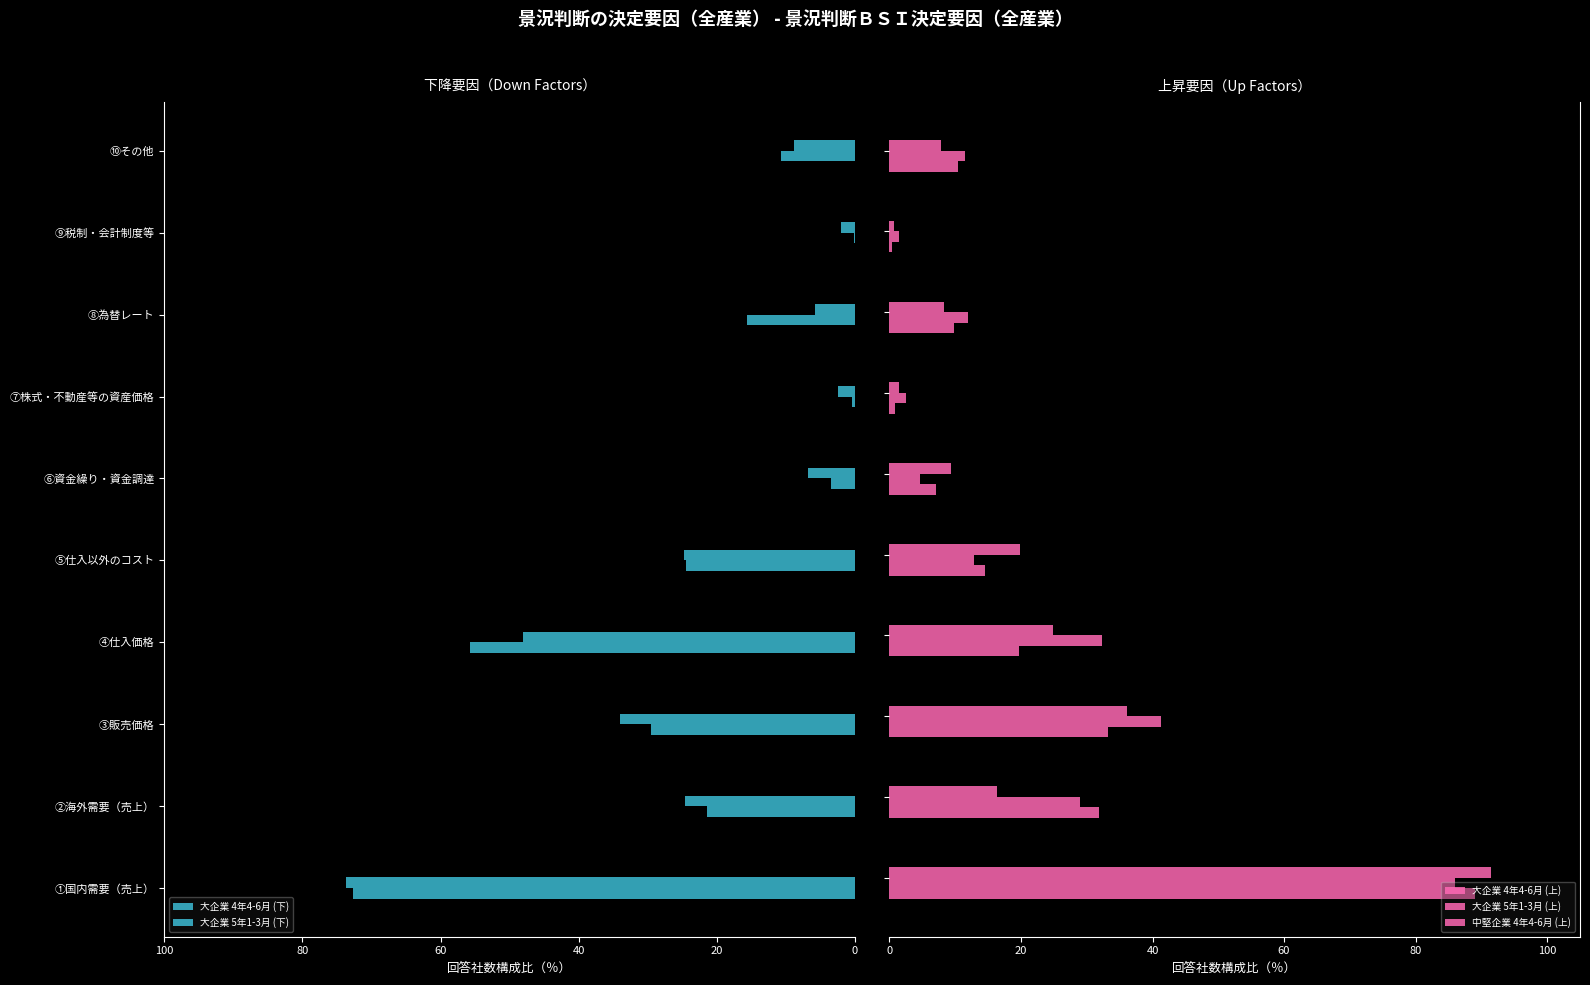

Does the chart contain stacked bars?

No